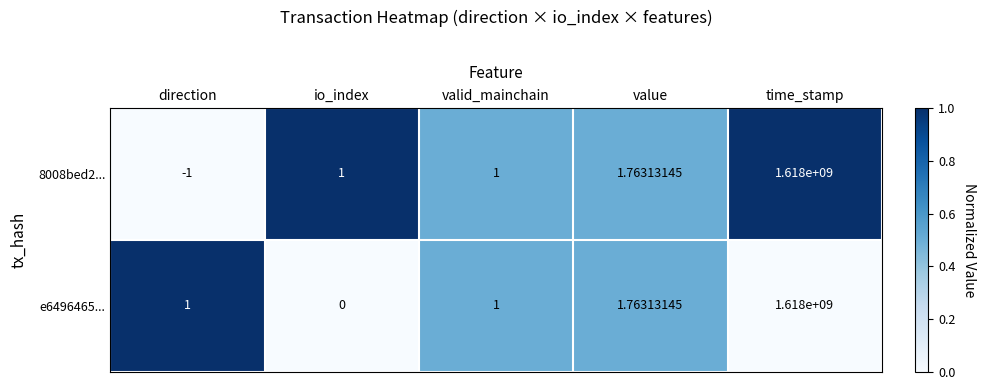

Which series changed the most between direction and valid_mainchain?

8008bed2...